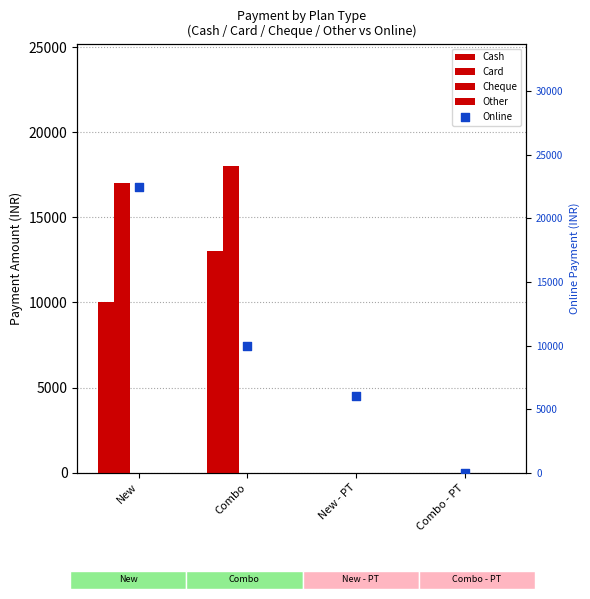

Is the value of Online at Combo - PT greater than the value of Card at Combo - PT?

No